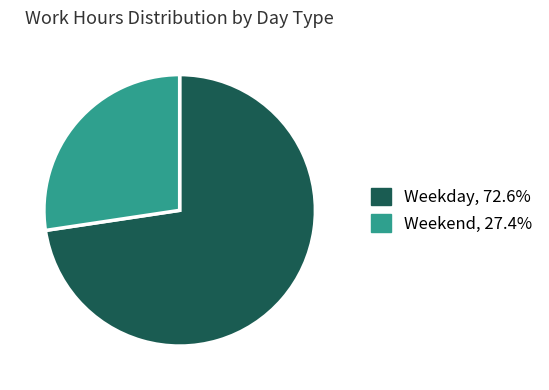

Does any single category account for the majority?

Yes